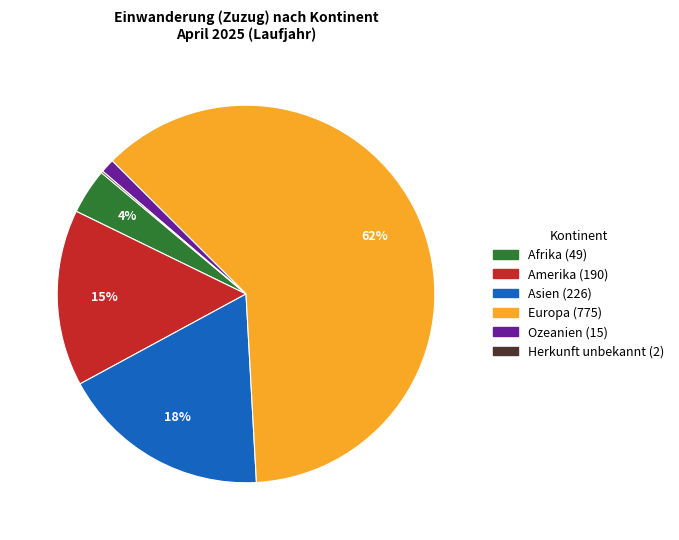

Does Europa account for over 50% of the chart?

Yes